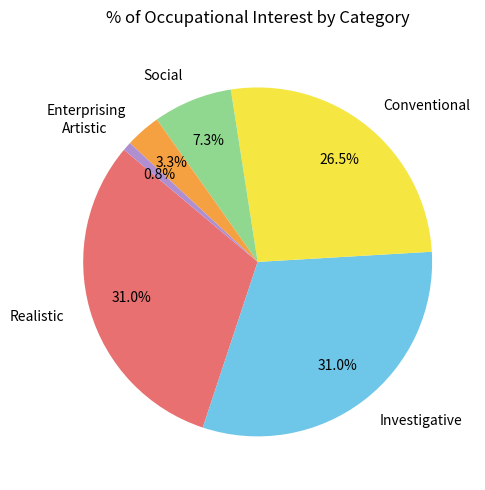

Does Social represent more than half of the total?

No